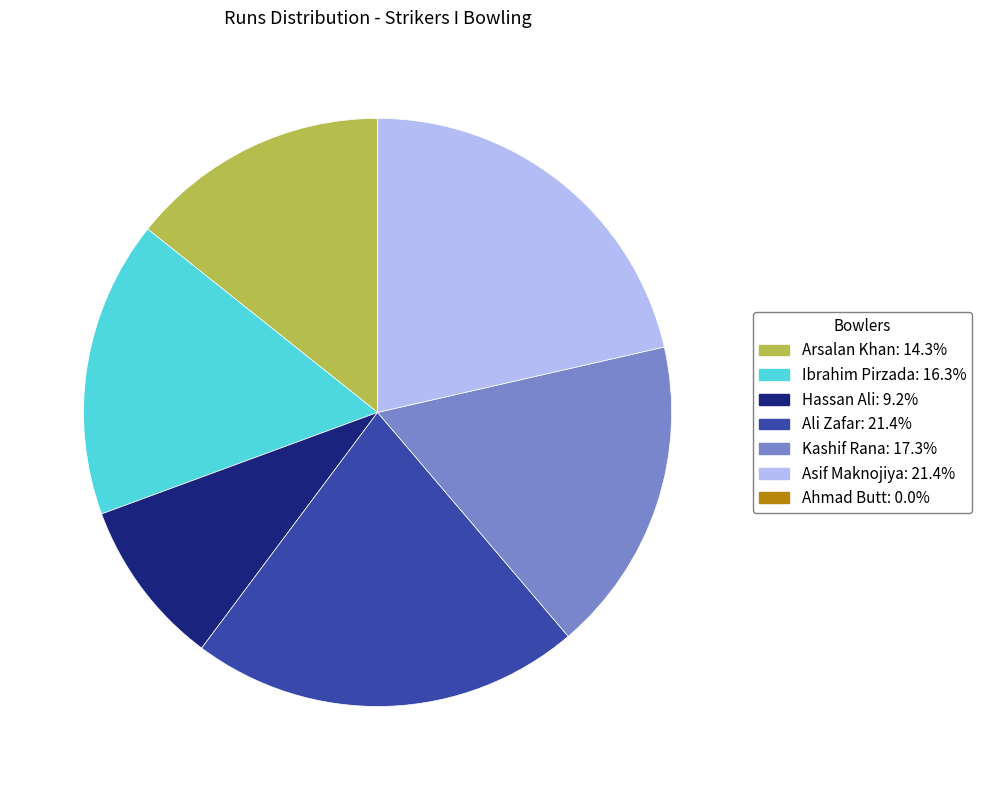

Does any single category account for the majority?

No